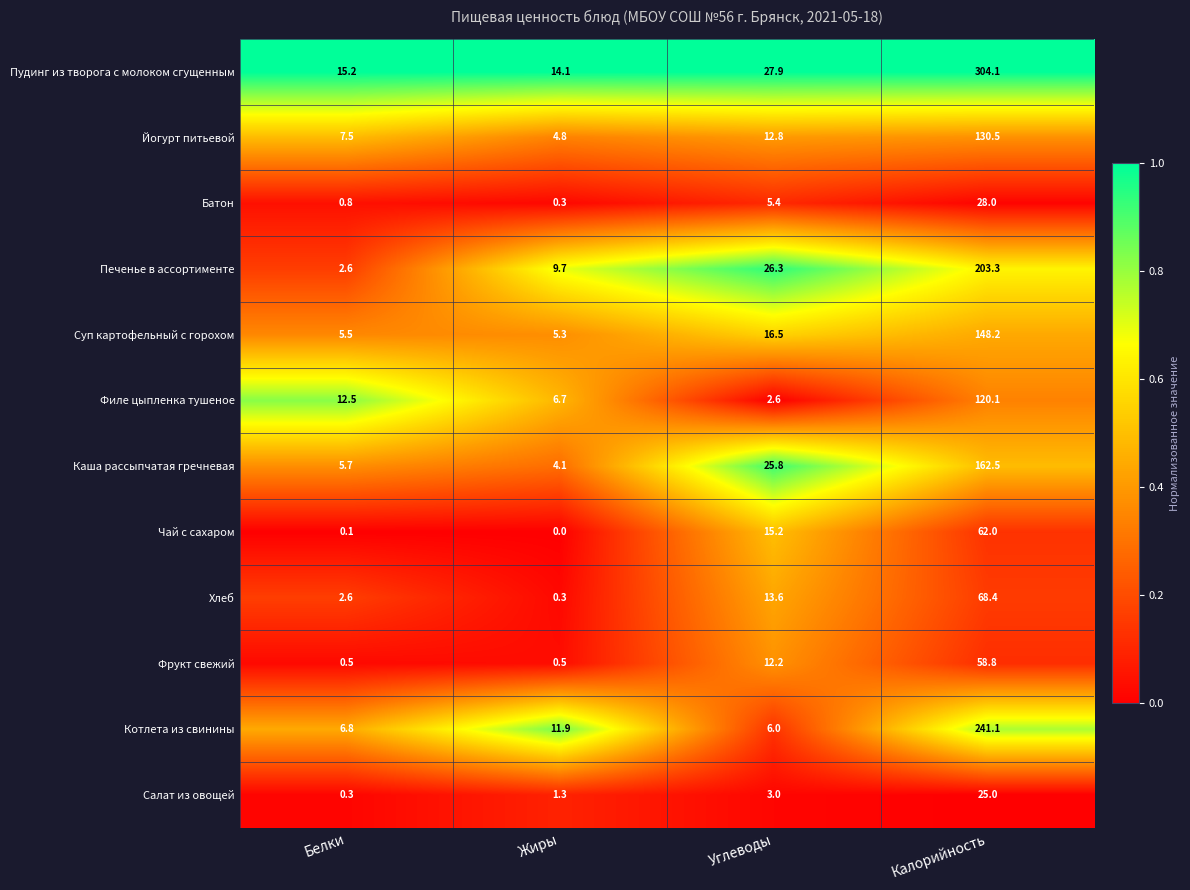

What is the difference between the maximum and minimum values in the Котлета из свинины series?

235.1